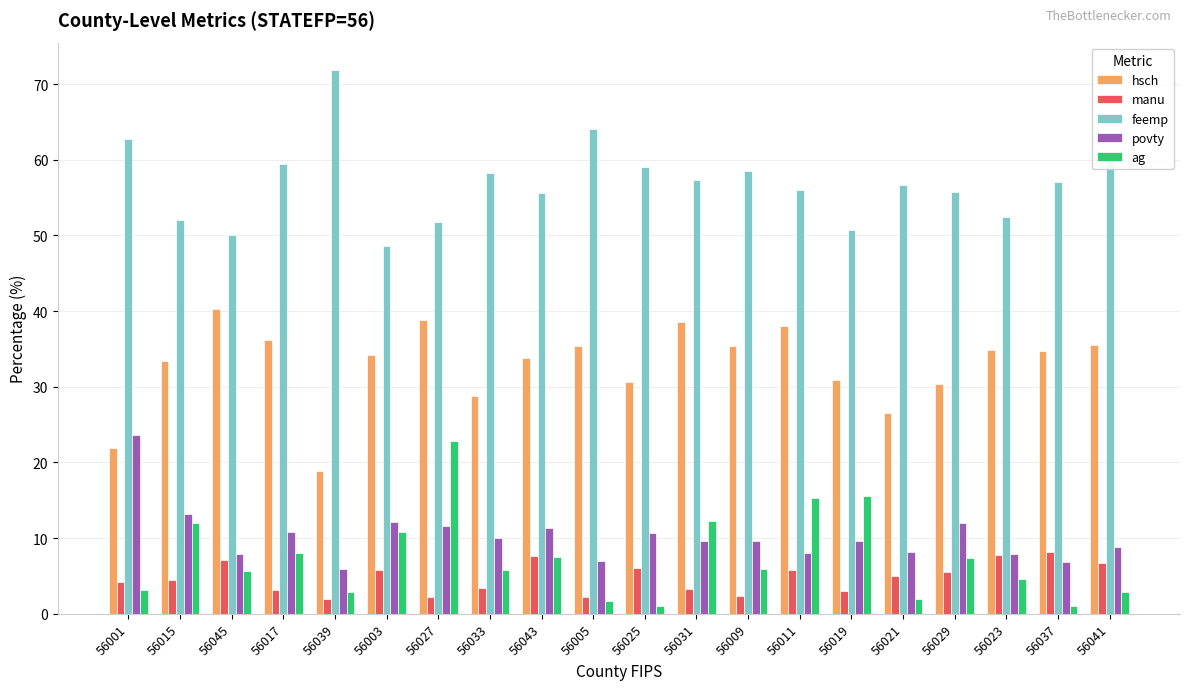

What are all the series names shown in the legend?

hsch, manu, feemp, povty, ag